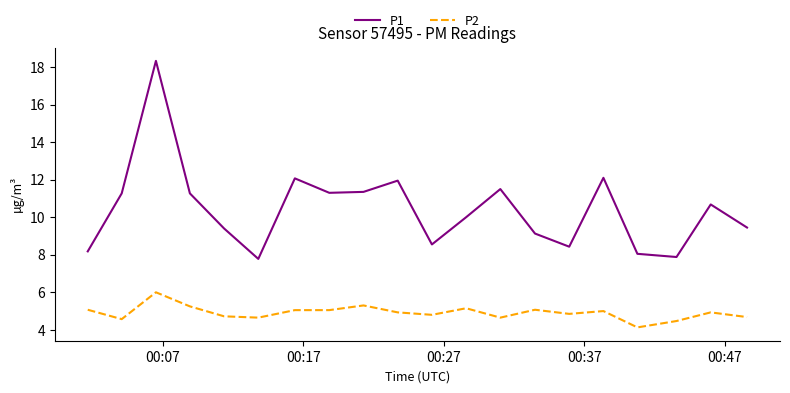

What is the highest value of the P2 series?

6.0